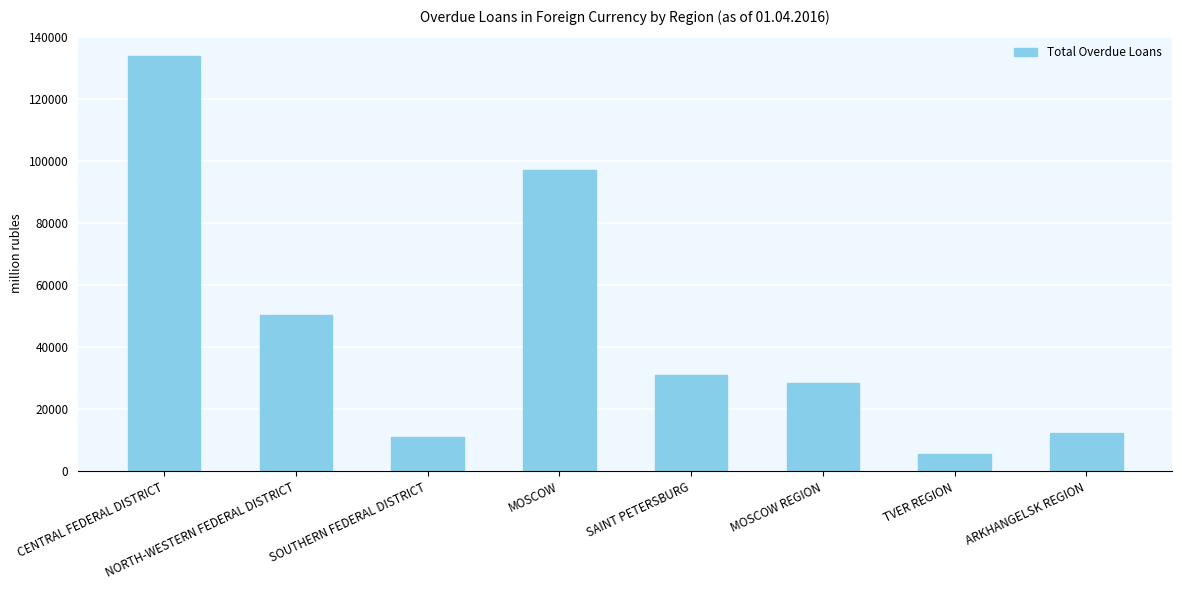

Read the value at CENTRAL FEDERAL DISTRICT, to the nearest 50.

133650